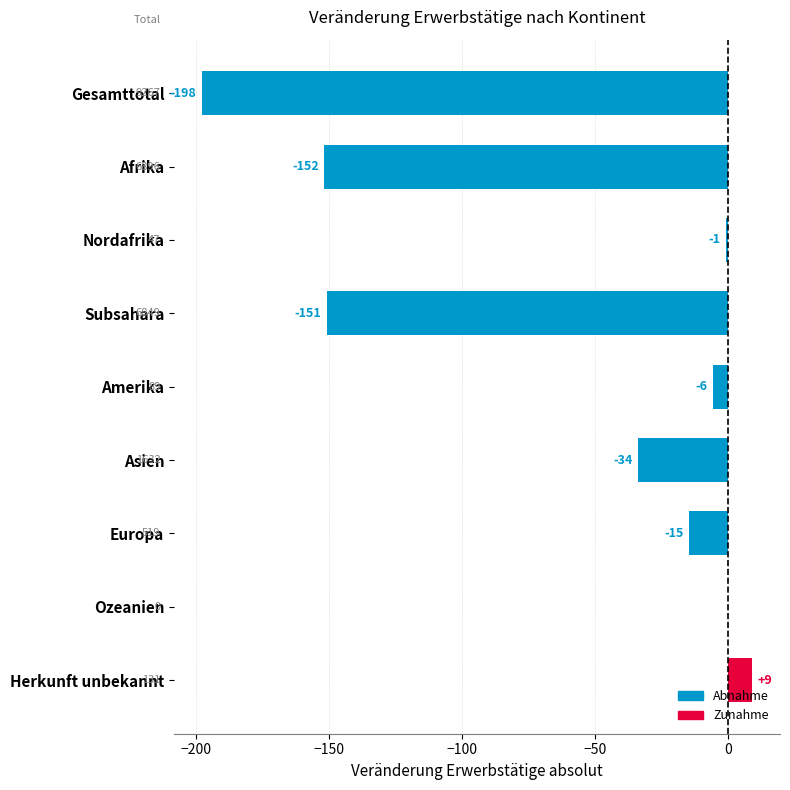

Which has a higher value, Amerika or Afrika?

Amerika